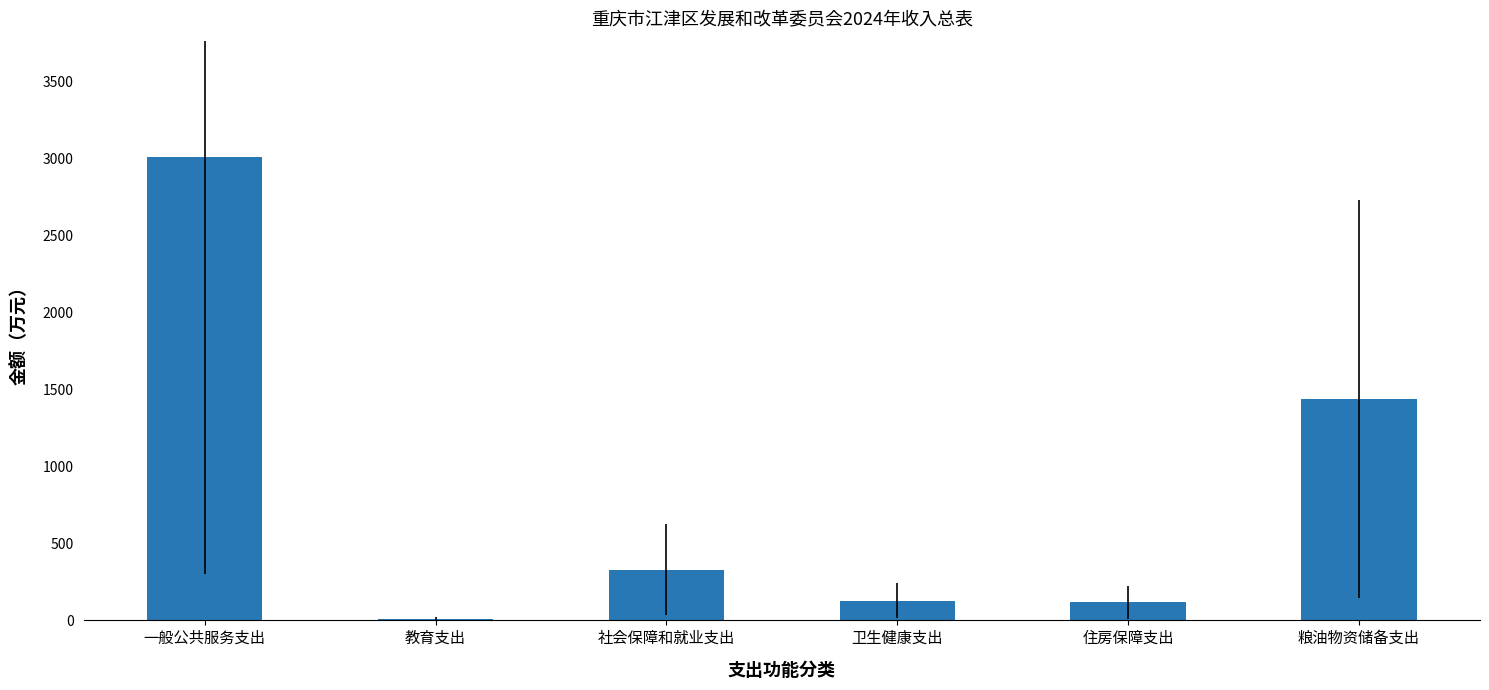

The value at 粮油物资储备支出 is 1437.2. True or false?

True